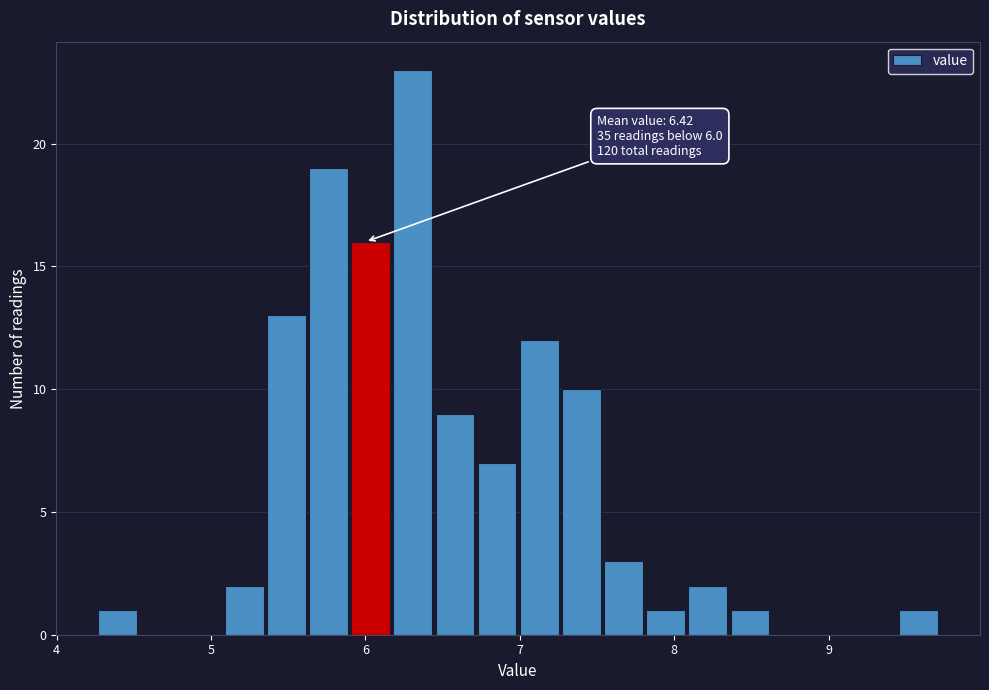

Read against the x-axis, roughly where is the centre of the tallest bar?

6.3